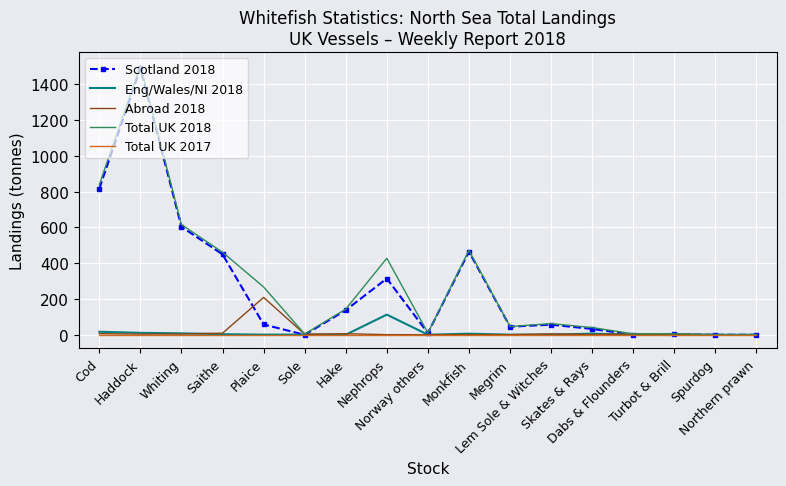

What position from the left is Plaice?

5